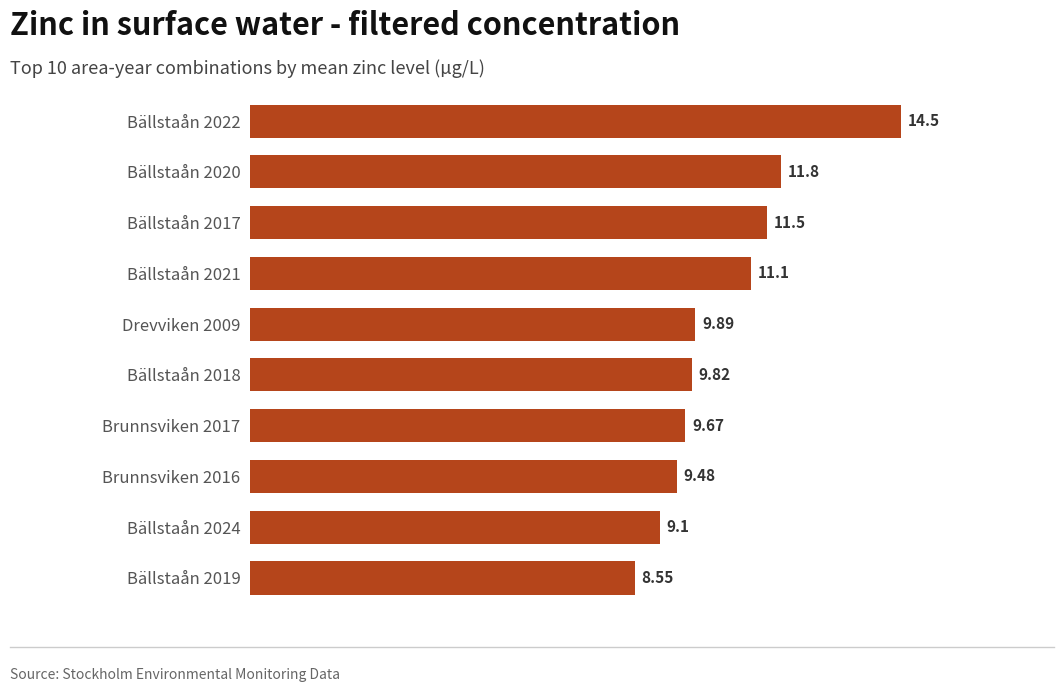

Between Brunnsviken 2017 and Bällstaån 2020, which is larger?

Bällstaån 2020